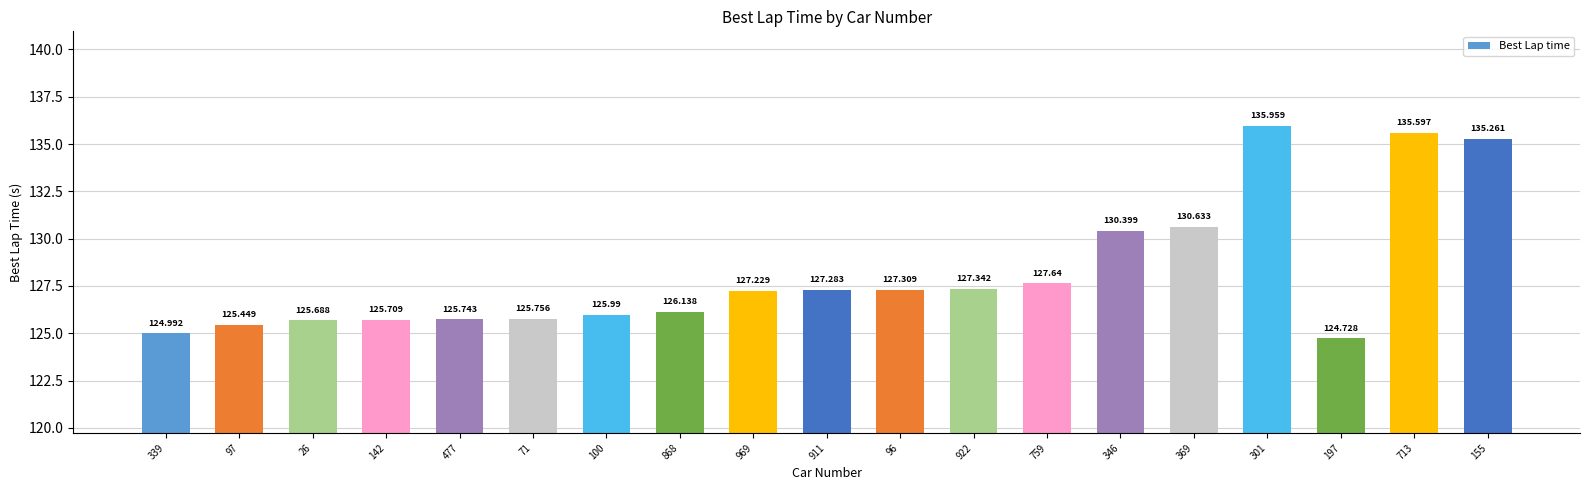

How many values are below 127?

9